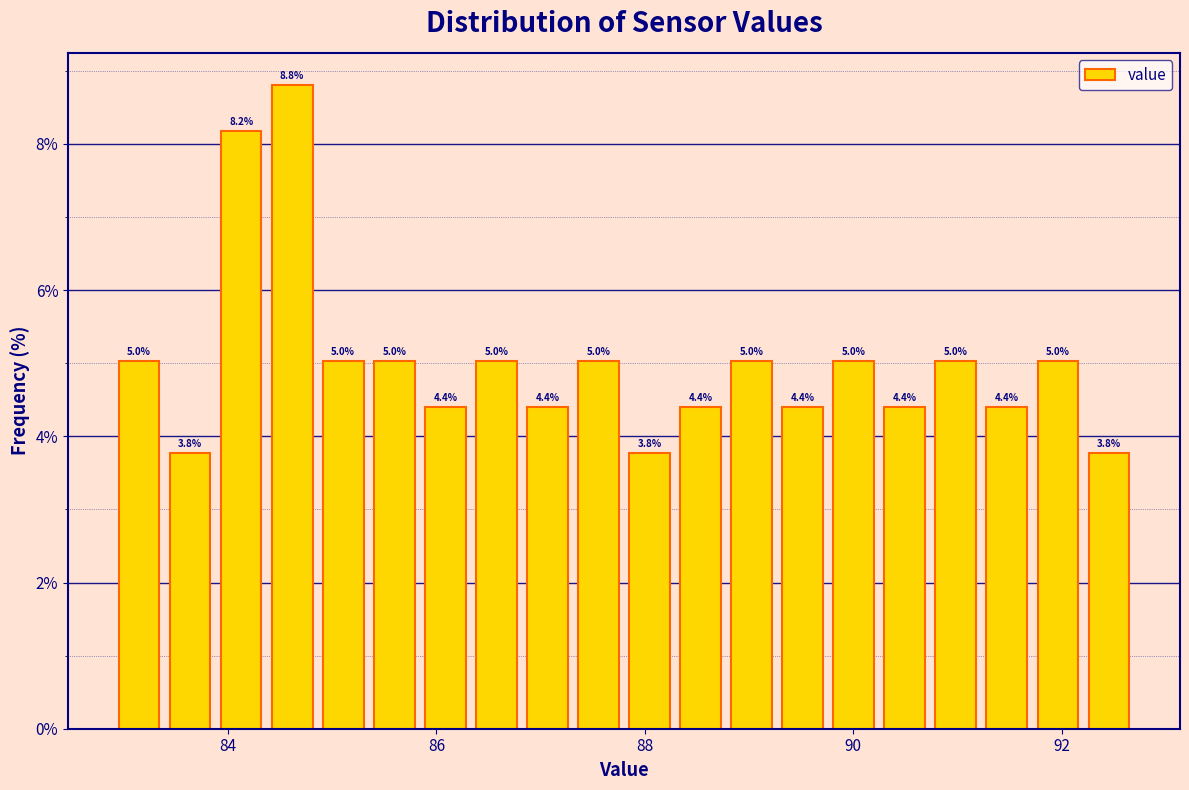

Read against the x-axis, roughly where is the centre of the tallest bar?

84.6